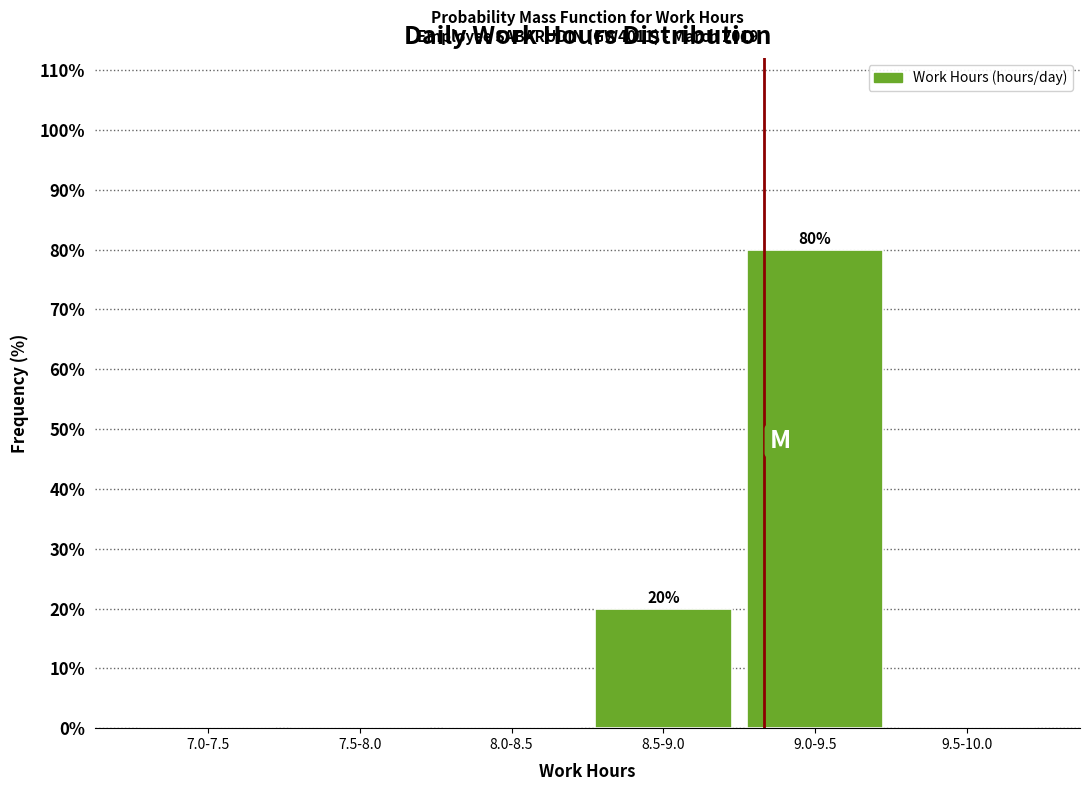

Reading left to right, list all the values displayed in this chart.

7.0-7.5=0	7.5-8.0=0	8.0-8.5=0	8.5-9.0=20	9.0-9.5=80	9.5-10.0=0